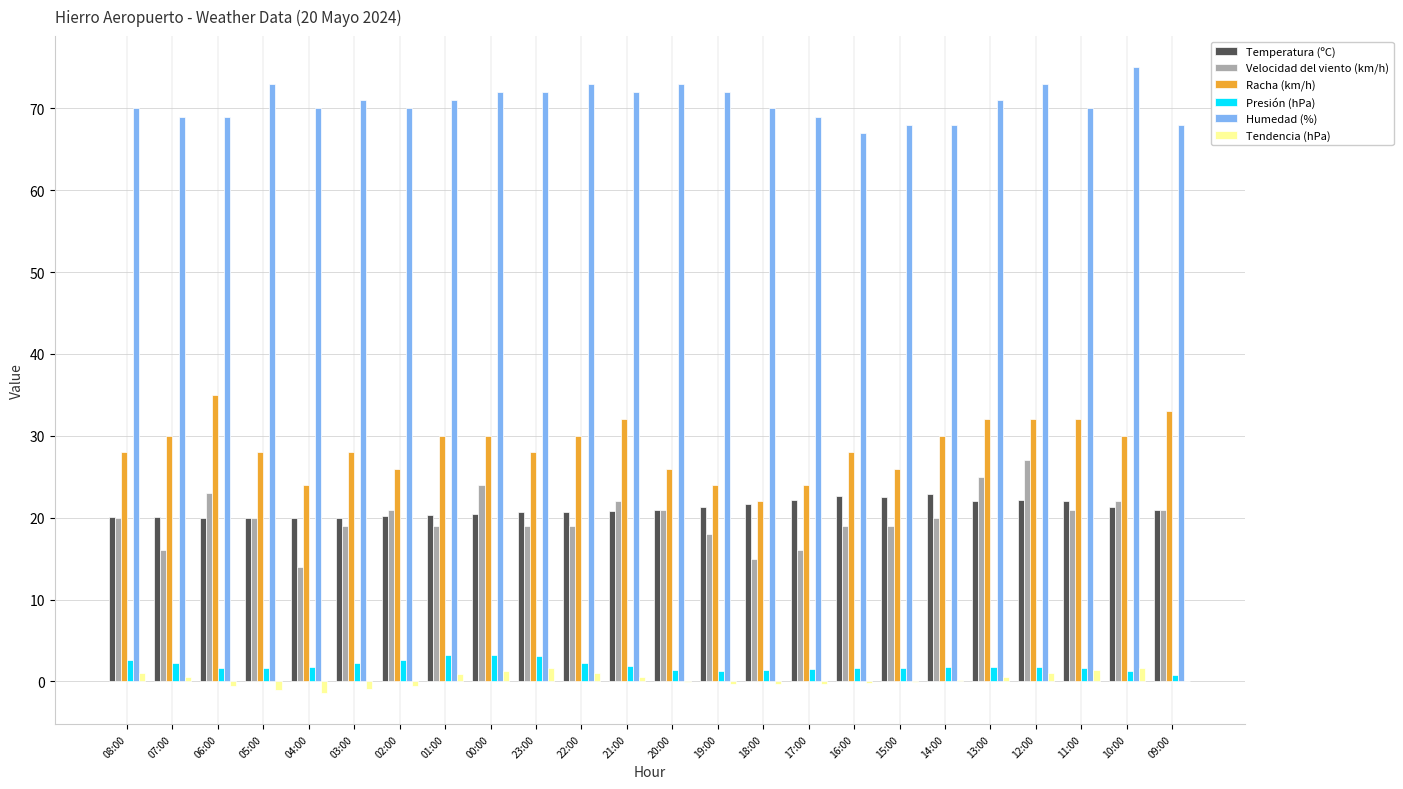

What is the sum of all Velocidad del viento (km/h) values?

480.0